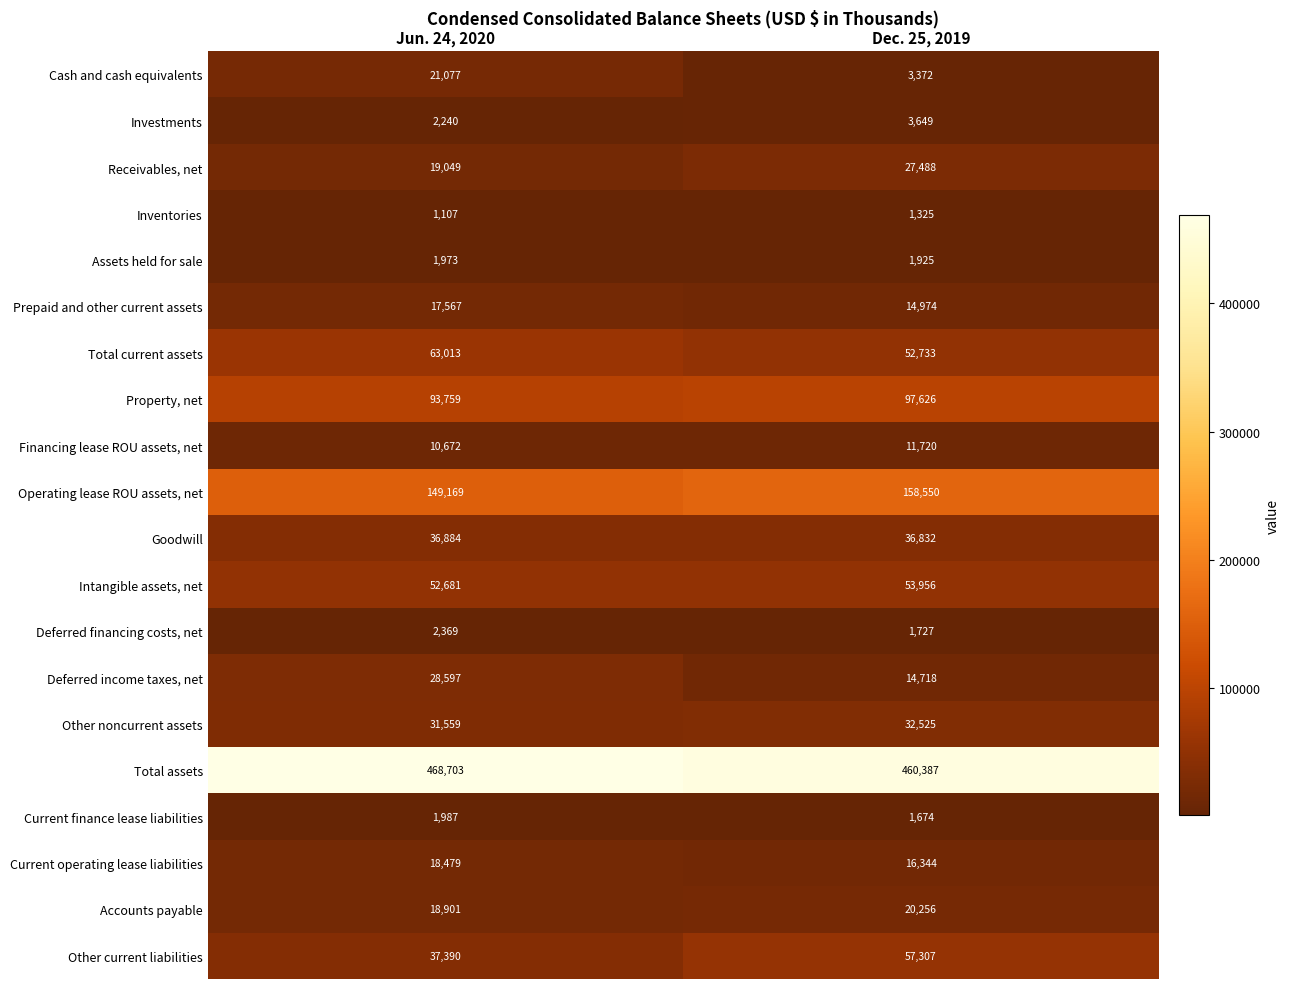

Is it true that Deferred financing costs, net equals 1727 at Dec. 25, 2019?

True